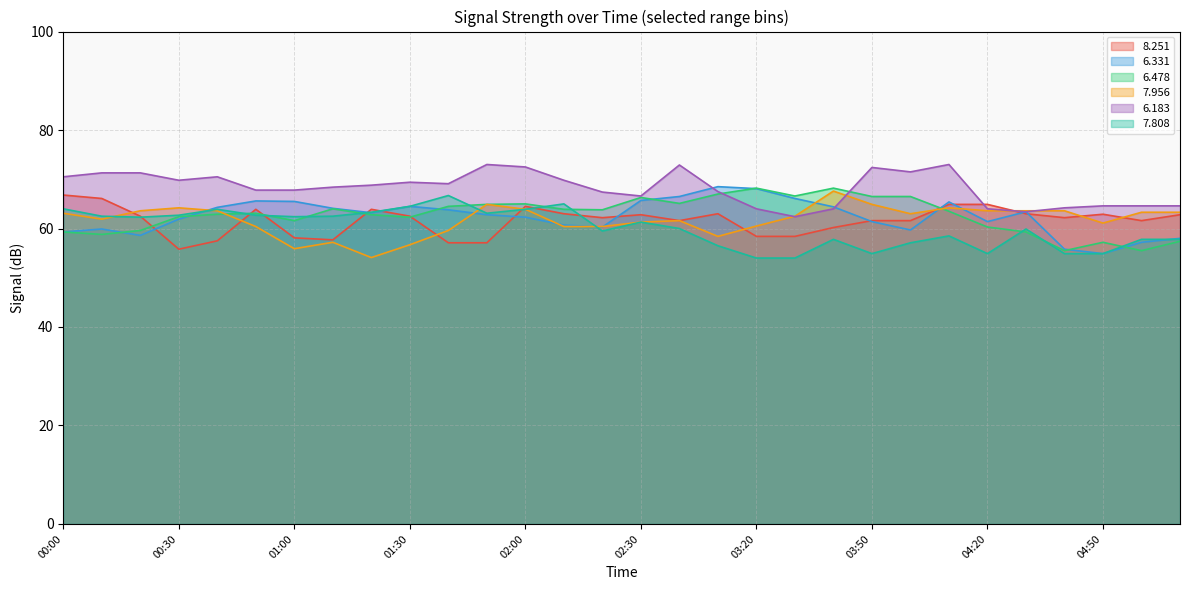

At which label does   6.331 first exceed 63?

00:40